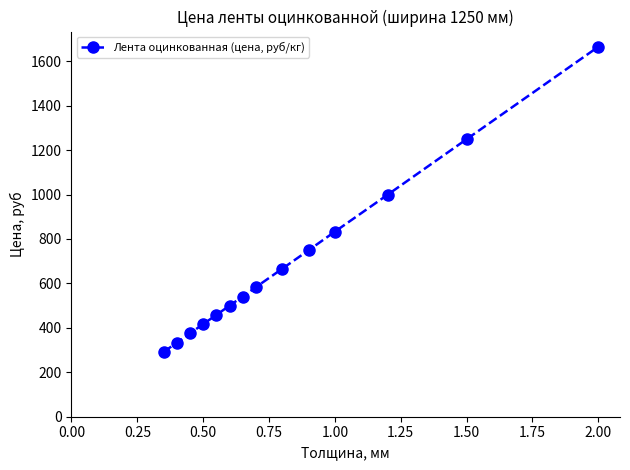

What is the smallest value displayed?

292